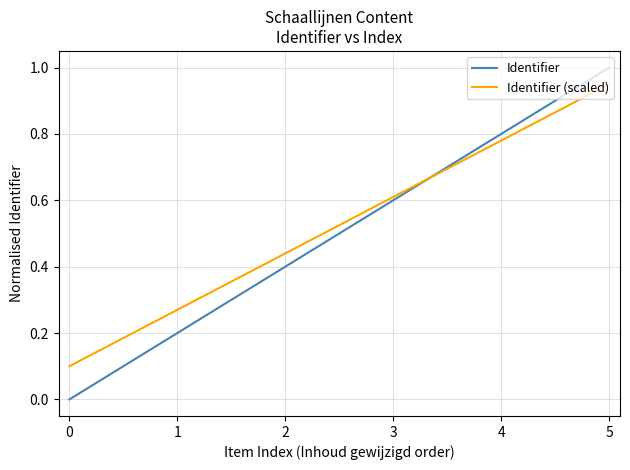

What is the difference between the second highest and minimum values in the Identifier (scaled) series?

0.7